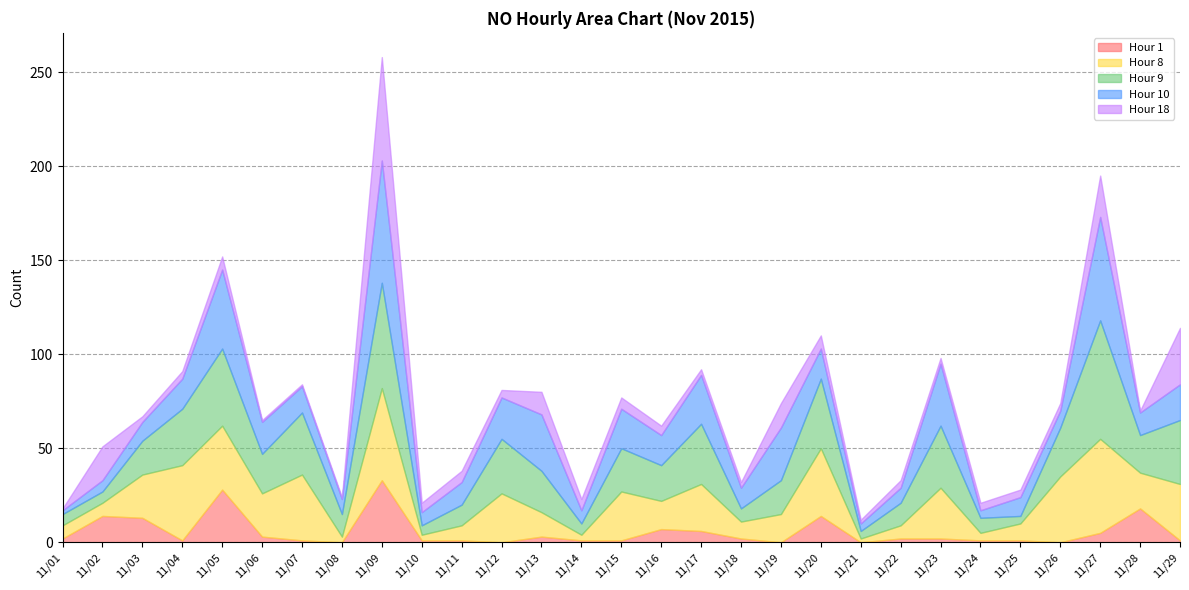

Which category has the lowest value across all series?

11/08